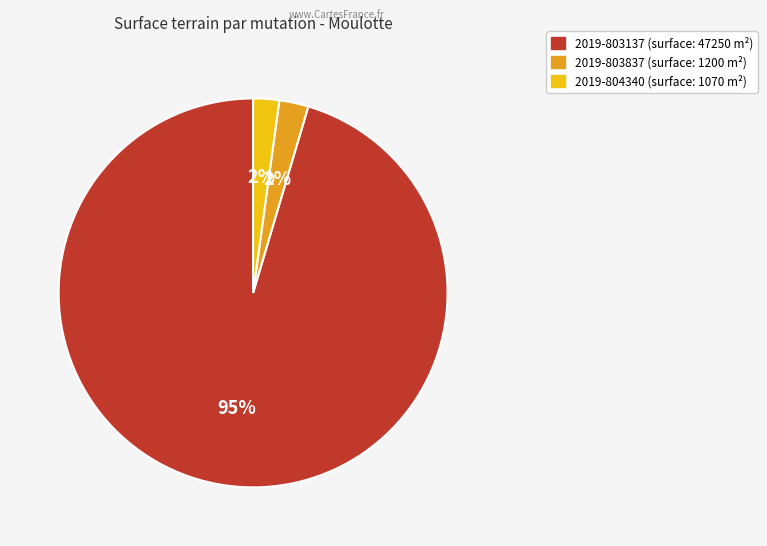

Does any single category account for the majority?

Yes